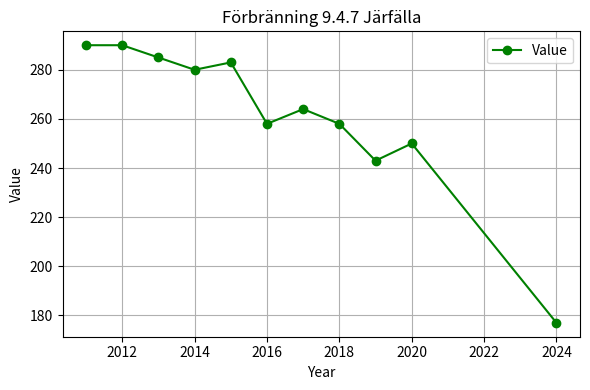

True or false: the data has more than 1 interior local peaks.

True